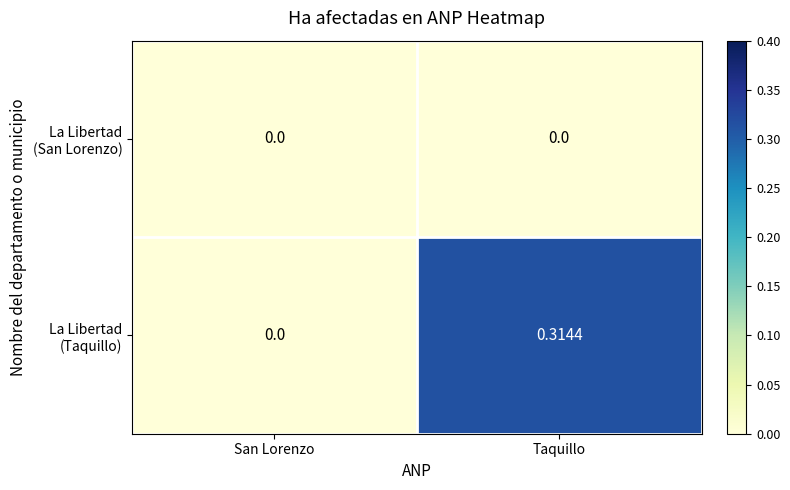

Which category has the highest value across all series?

Taquillo